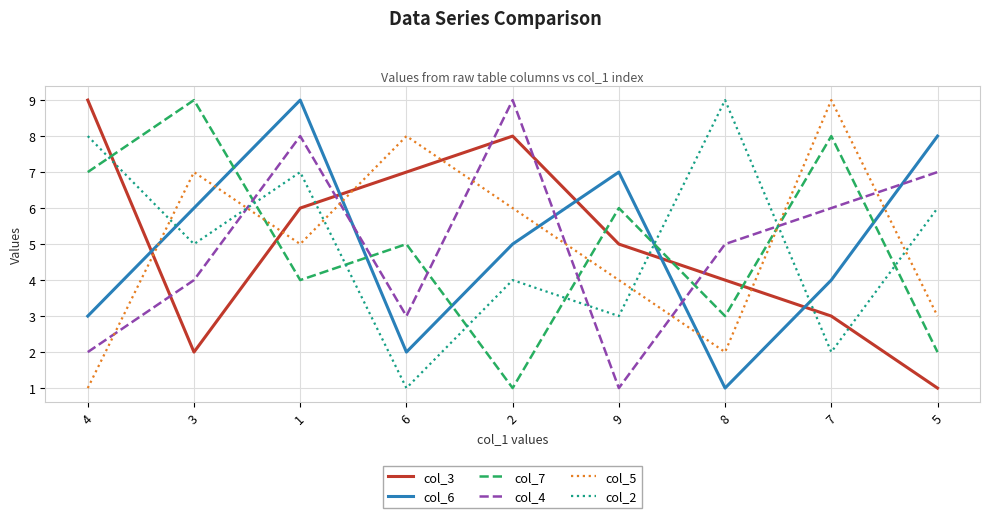

Is it true that col_7 equals 1 at 5?

False